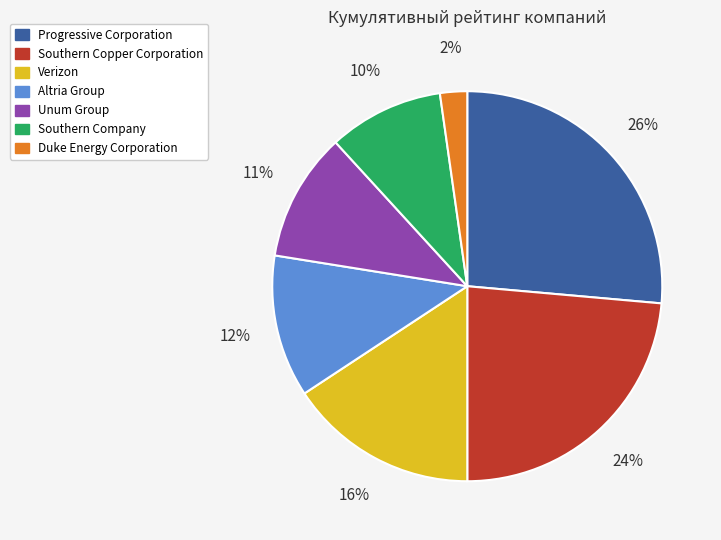

The Verizon slice represents 4% of the pie. True or false?

False